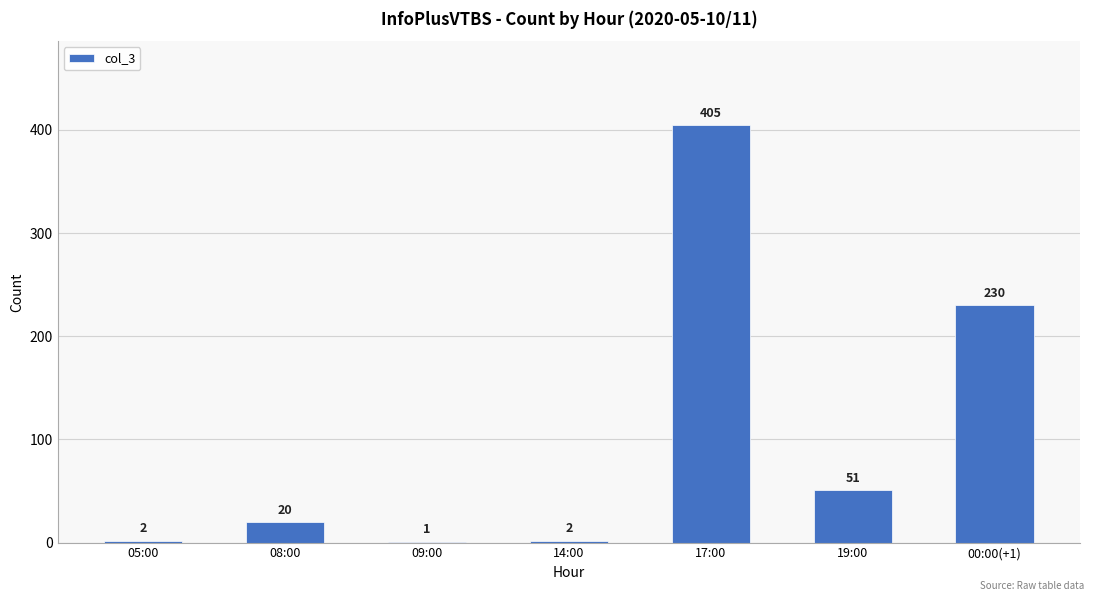

Approximately how many times larger is the value at 17:00 compared to 09:00?

405.0